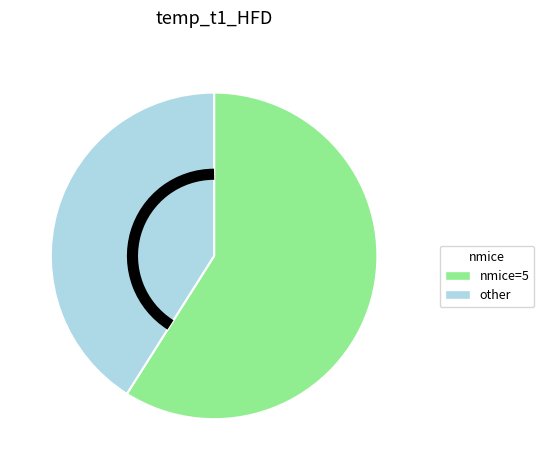

Which category has the biggest portion of the pie?

nmice=5